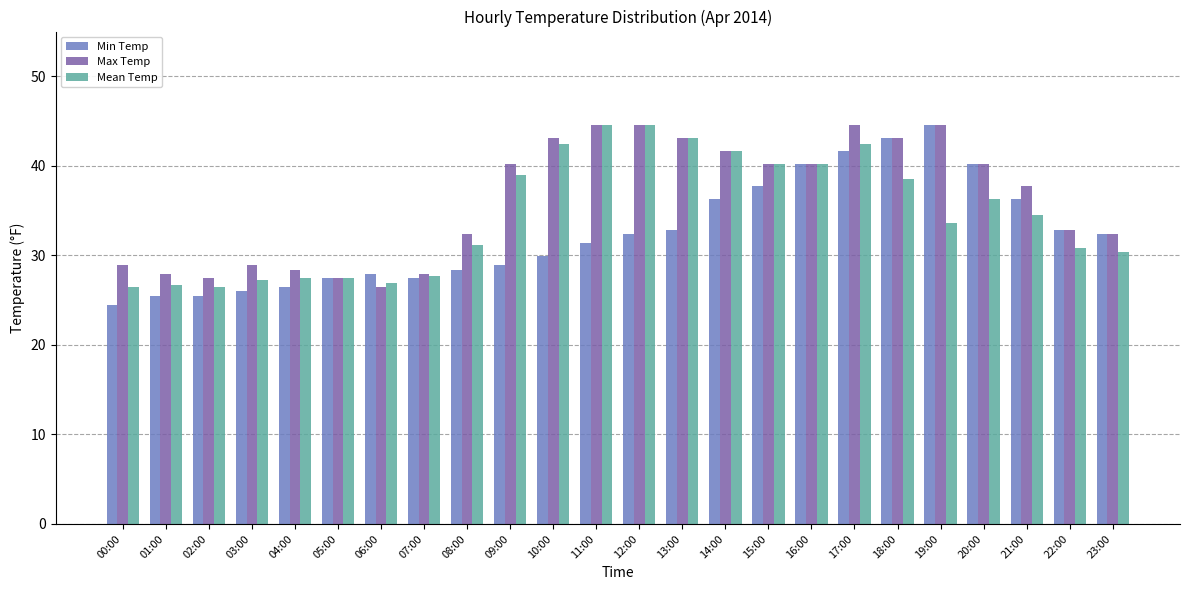

At which label is Max Temp closest to 35?

22:00